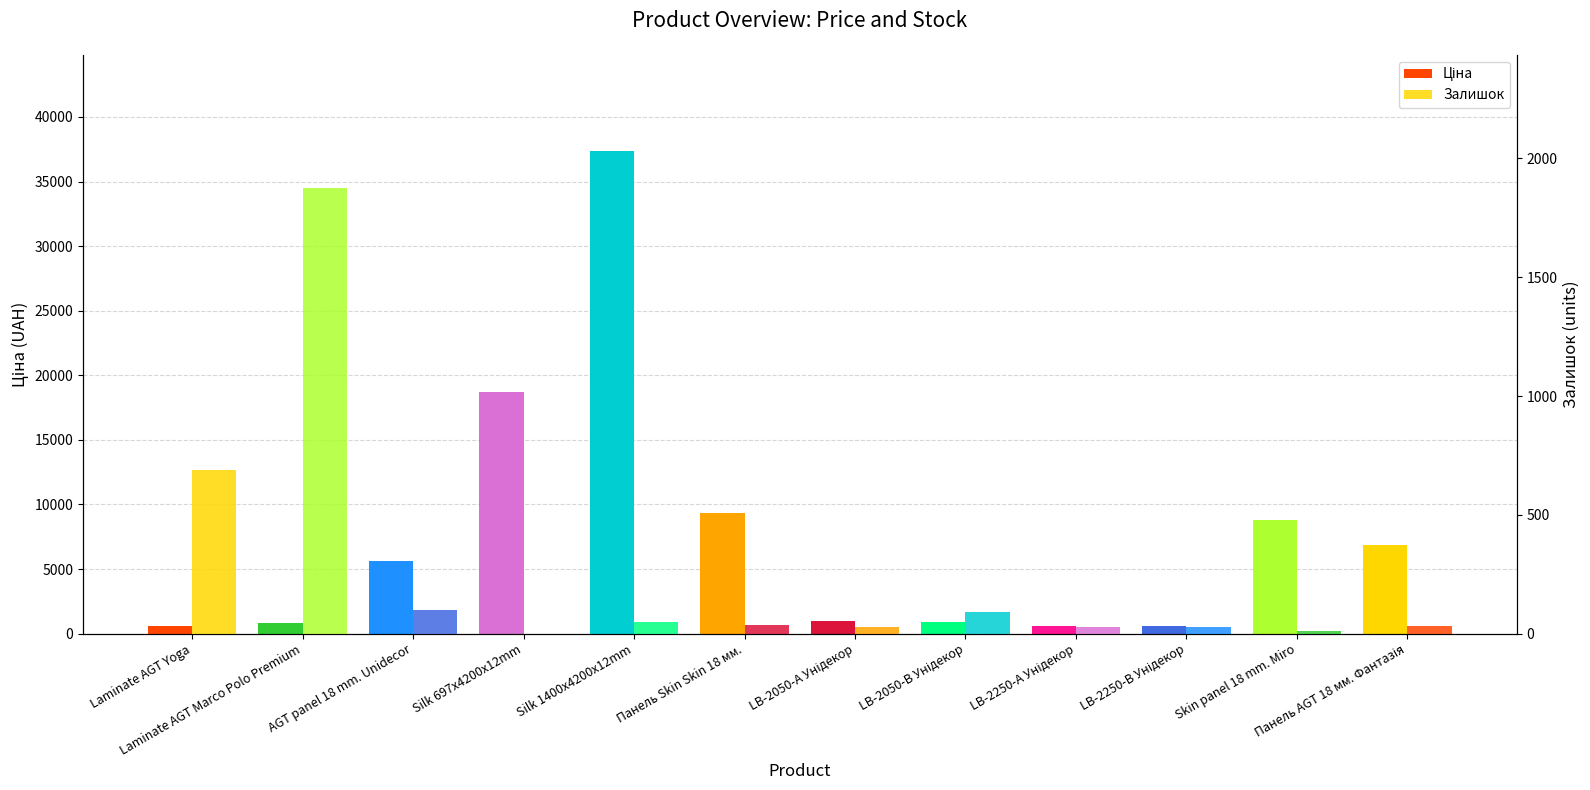

At which category is the sum across all series the highest?

Silk 1400x4200x12mm